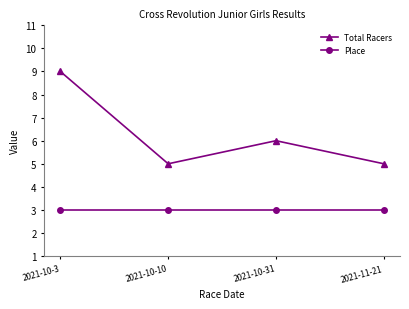

True or false: Total Racers has more than 0 points higher than both neighbors.

True